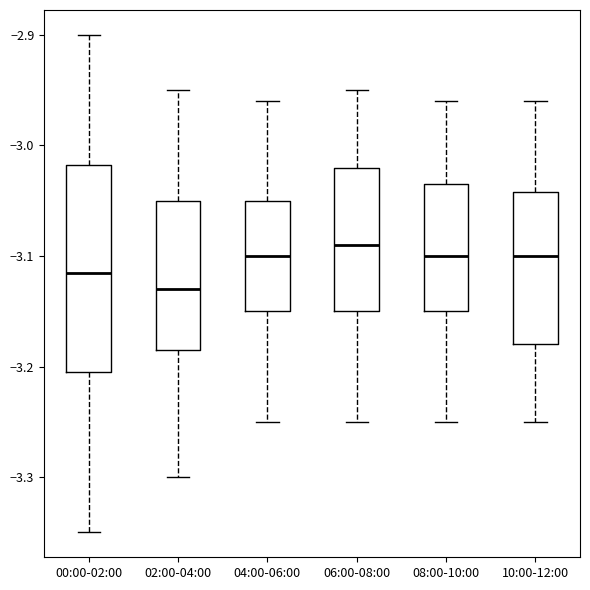

Reading left to right, transcribe this box plot: for each box, give where its median line is, the range the box spans, and where its two whiskers end, as read against the y-axis. The values are not printed on the chart, so give them approximately, as read against the axis.

00:00-02:00: median -3.11, box -3.20 to -3.02, whiskers -3.35 to -2.90
02:00-04:00: median -3.13, box -3.18 to -3.05, whiskers -3.30 to -2.95
04:00-06:00: median -3.10, box -3.15 to -3.05, whiskers -3.25 to -2.96
06:00-08:00: median -3.09, box -3.15 to -3.02, whiskers -3.25 to -2.95
08:00-10:00: median -3.10, box -3.15 to -3.03, whiskers -3.25 to -2.96
10:00-12:00: median -3.10, box -3.18 to -3.04, whiskers -3.25 to -2.96